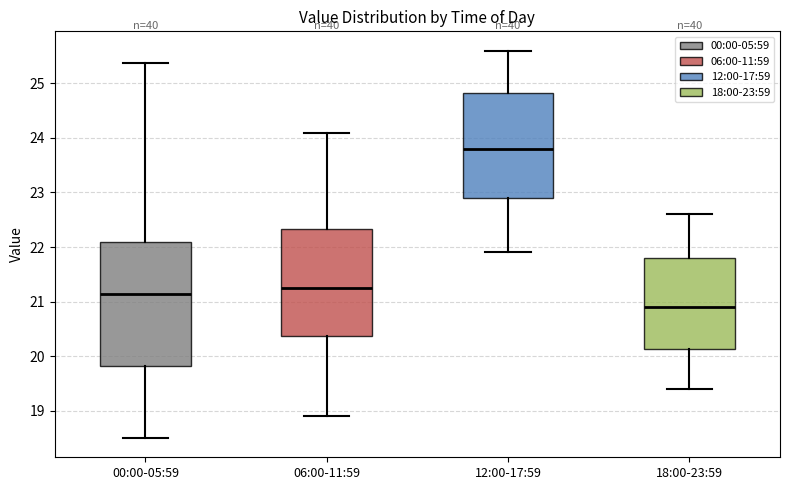

Where does the median line of the box for 12:00-17:59 sit on the y-axis? The values are not printed on the chart, so give them approximately, as read against the axis.

23.8